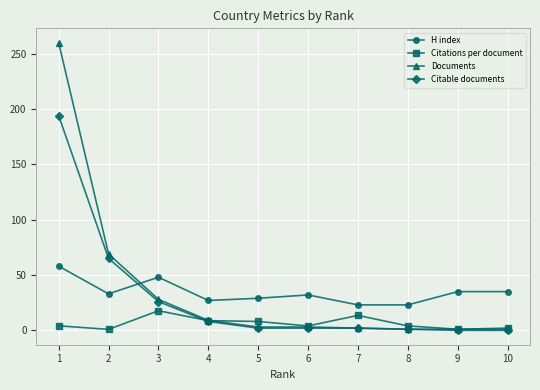

Which series has the widest spread of values?

Documents